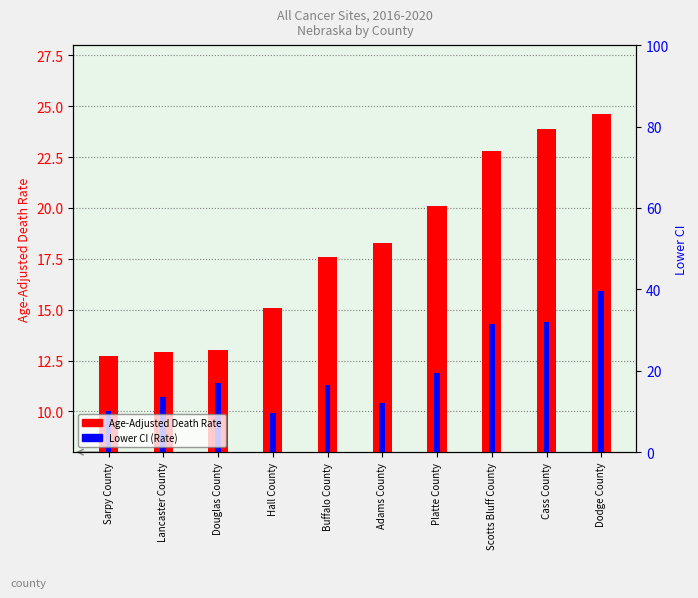

Reading left to right, transcribe all the data shown in this chart.

Age-Adjusted Death Rate: Sarpy County=12.7	Lancaster County=12.9	Douglas County=13.0	Hall County=15.1	Buffalo County=17.6	Adams County=18.3	Platte County=20.1	Scotts Bluff County=22.8	Cass County=23.9	Dodge County=24.6
Lower CI (Rate): Sarpy County=10.0	Lancaster County=10.7	Douglas County=11.4	Hall County=9.9	Buffalo County=11.3	Adams County=10.4	Platte County=11.9	Scotts Bluff County=14.3	Cass County=14.4	Dodge County=15.9